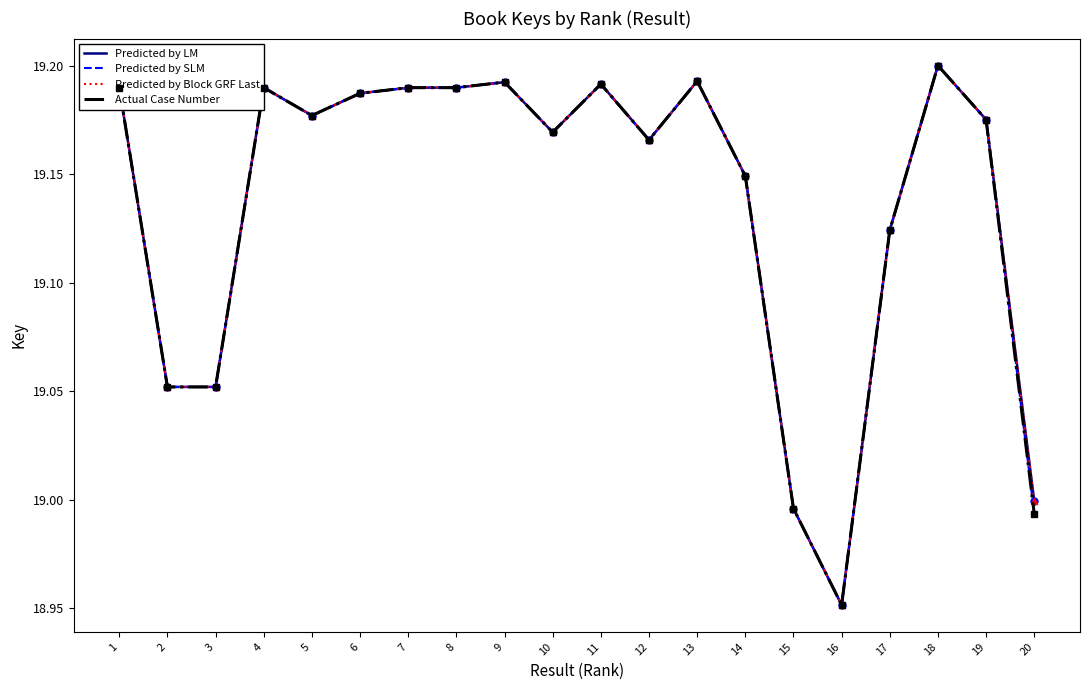

At which label does Predicted by SLM reach its peak?

18